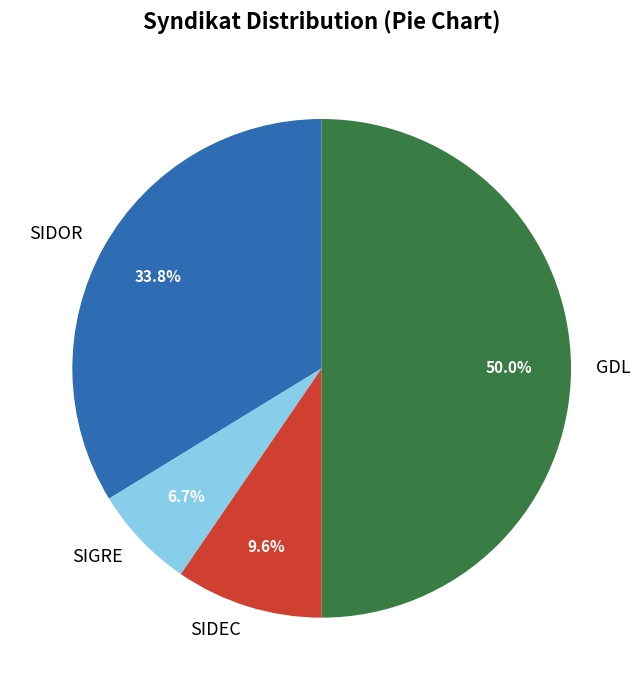

Is SIDOR the majority of the pie?

No